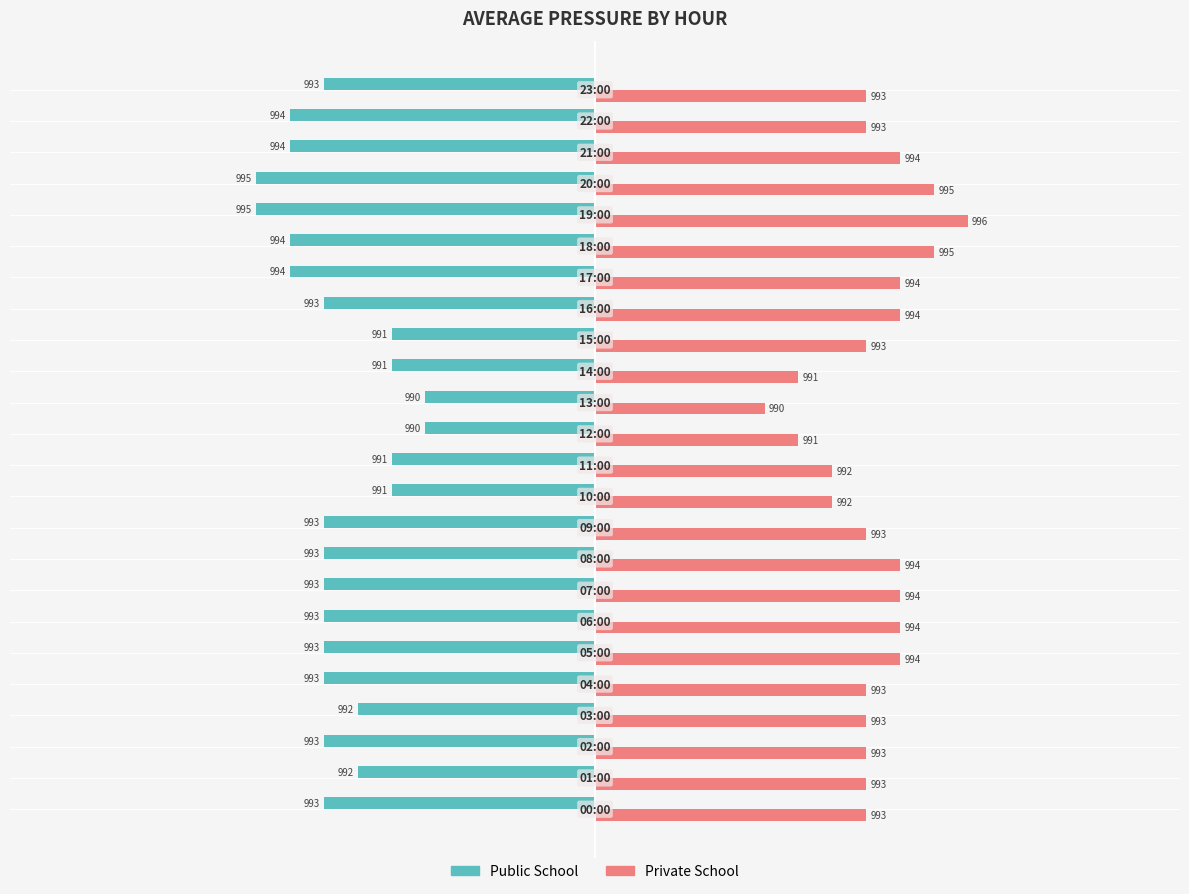

What are all the series names shown in the legend?

Public School, Private School